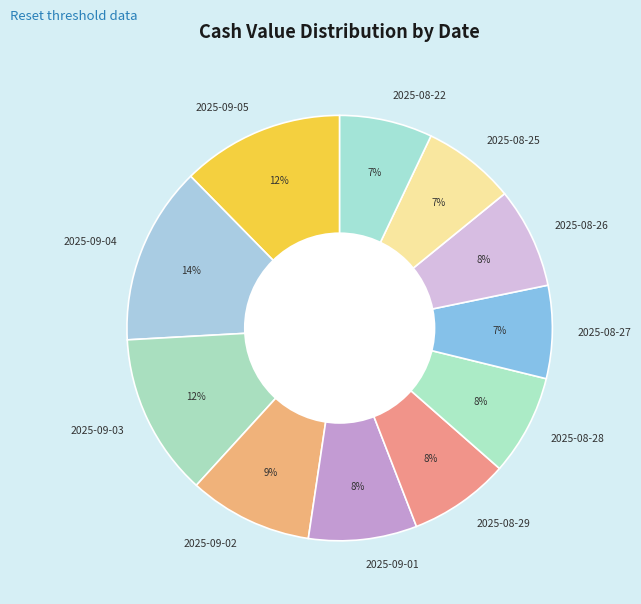

True or false: 2025-08-22 accounts for 21% of the total.

False